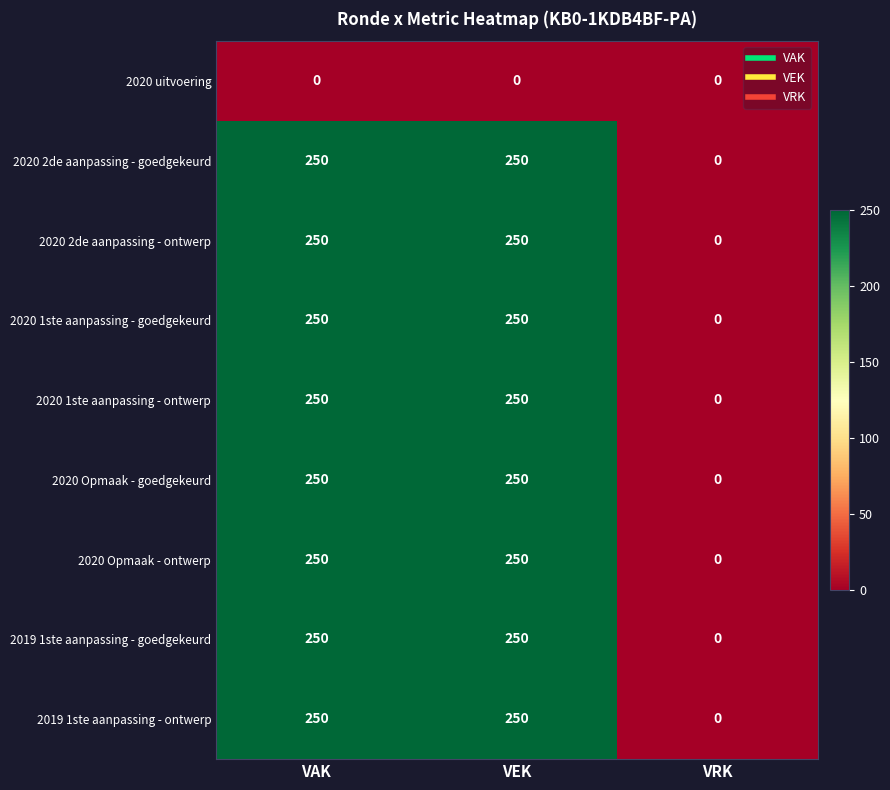

What is the greatest value displayed?

250